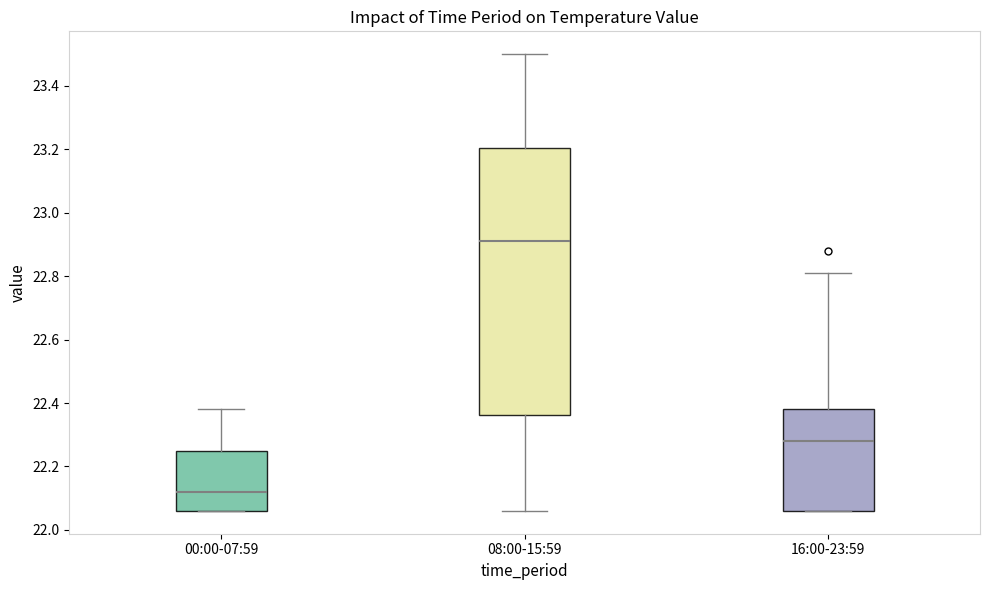

Where is the lower edge of the box for 16:00-23:59 on the y-axis? The values are not printed on the chart, so give them approximately, as read against the axis.

22.06